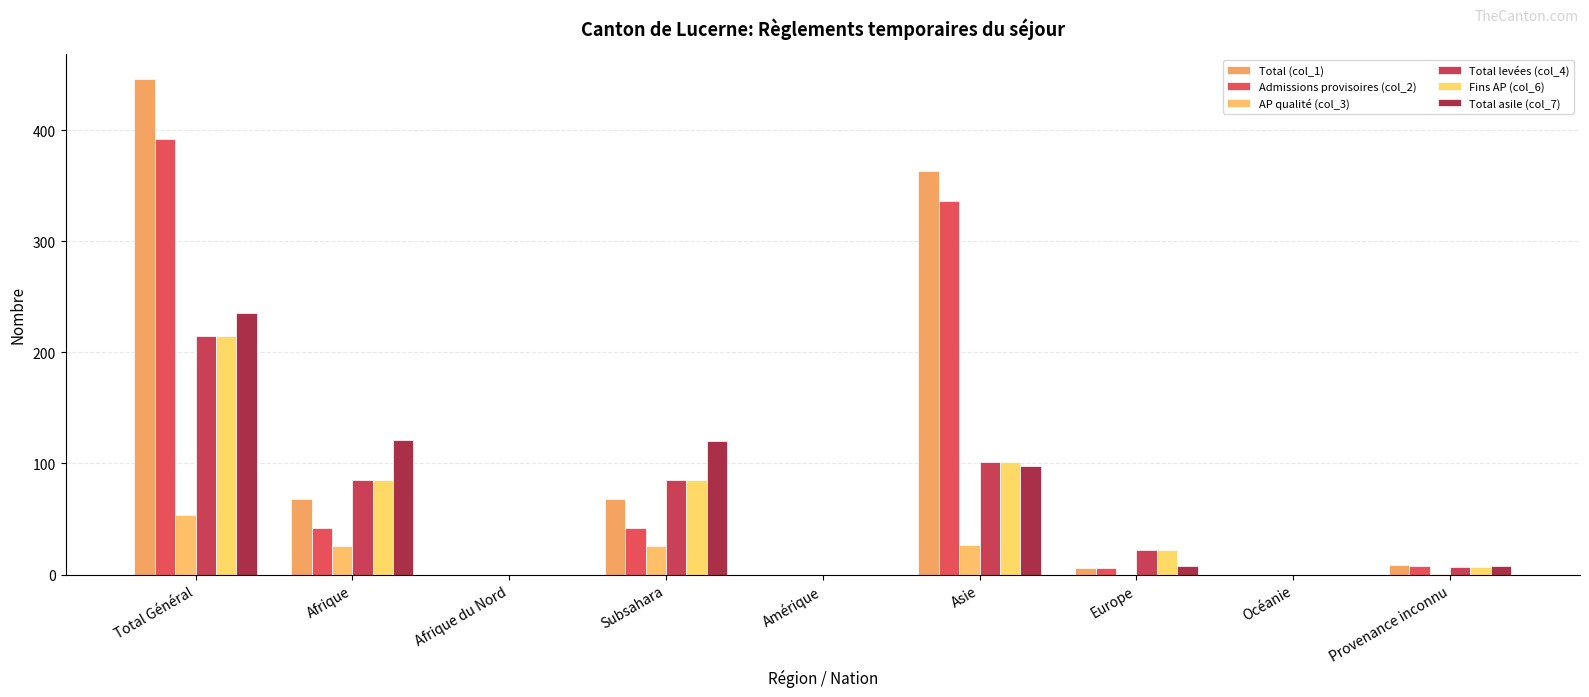

What is the highest value of the Admissions provisoires (col_2) series?

392